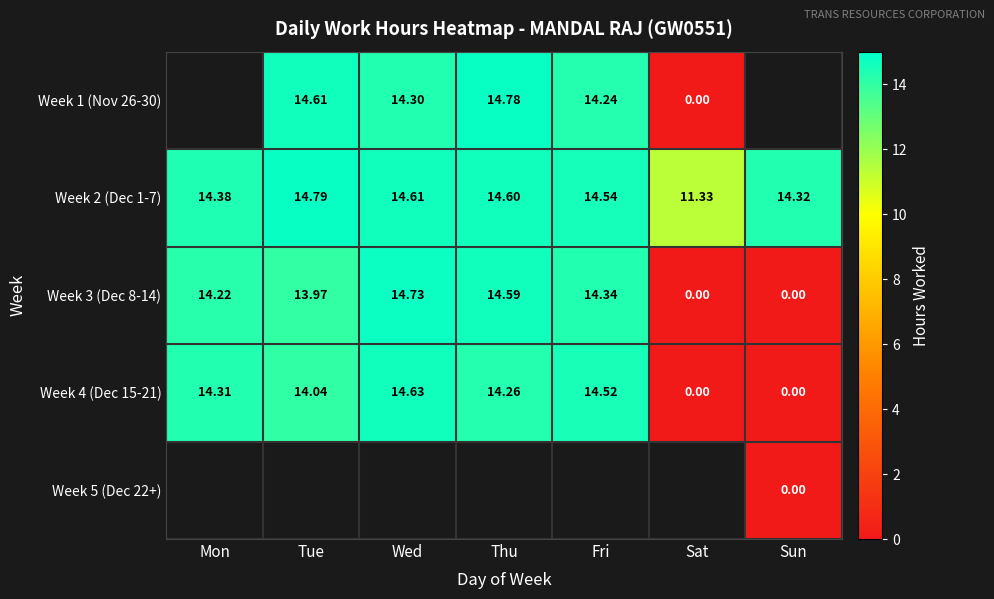

At which label does Week 4 (Dec 15-21) reach its peak?

Wed